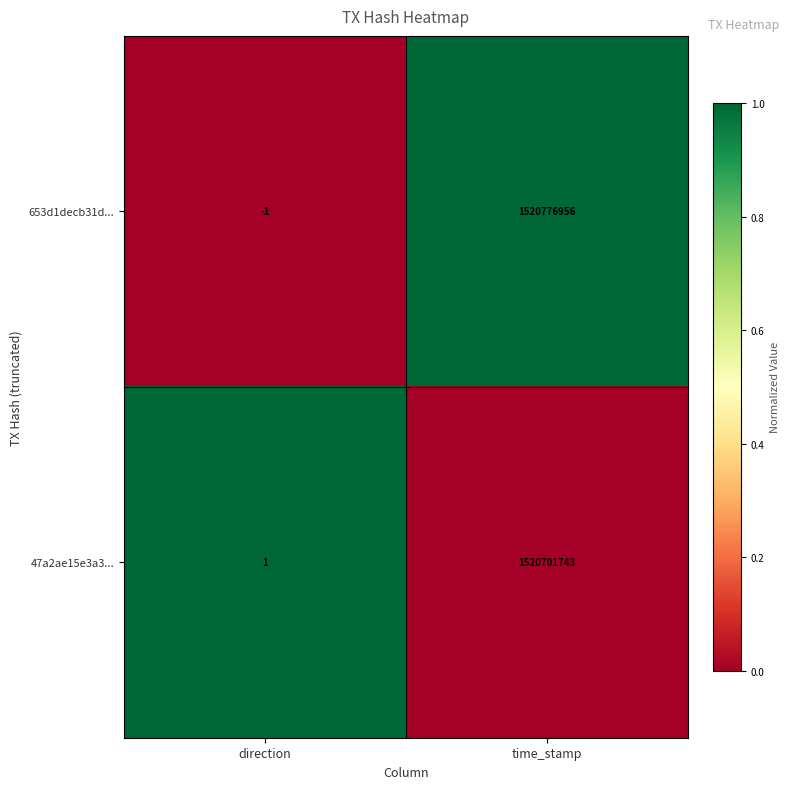

At time_stamp, list the series in order from largest to smallest.

653d1decb31d..., 47a2ae15e3a3...